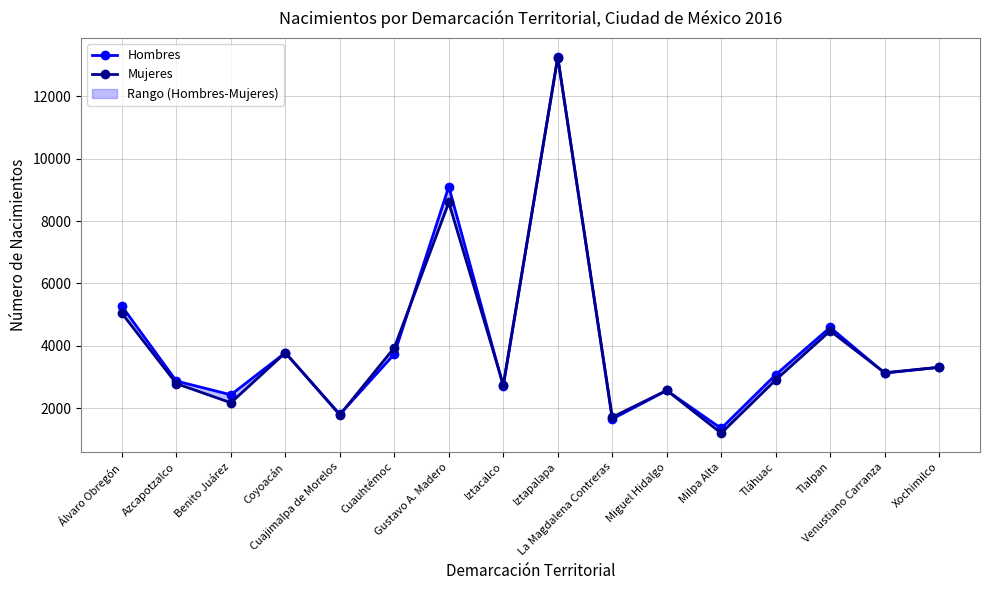

Rank the series by their average value, from highest to lowest.

Hombres, Mujeres